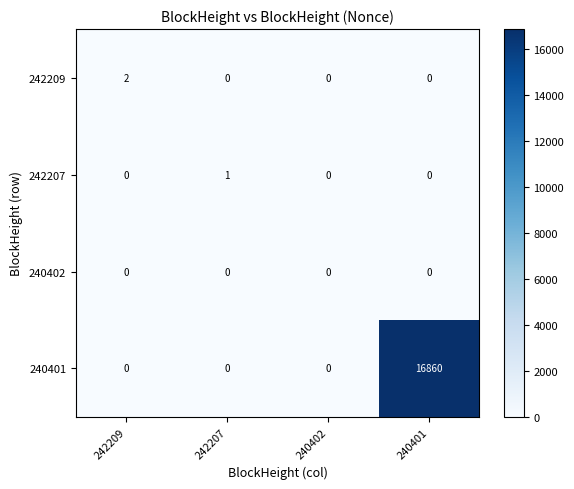

Reading left to right, transcribe all the data shown in this chart.

242209: 242209=2	242207=0	240402=0	240401=0
242207: 242209=0	242207=1	240402=0	240401=0
240402: 242209=0	242207=0	240402=0	240401=0
240401: 242209=0	242207=0	240402=0	240401=16860